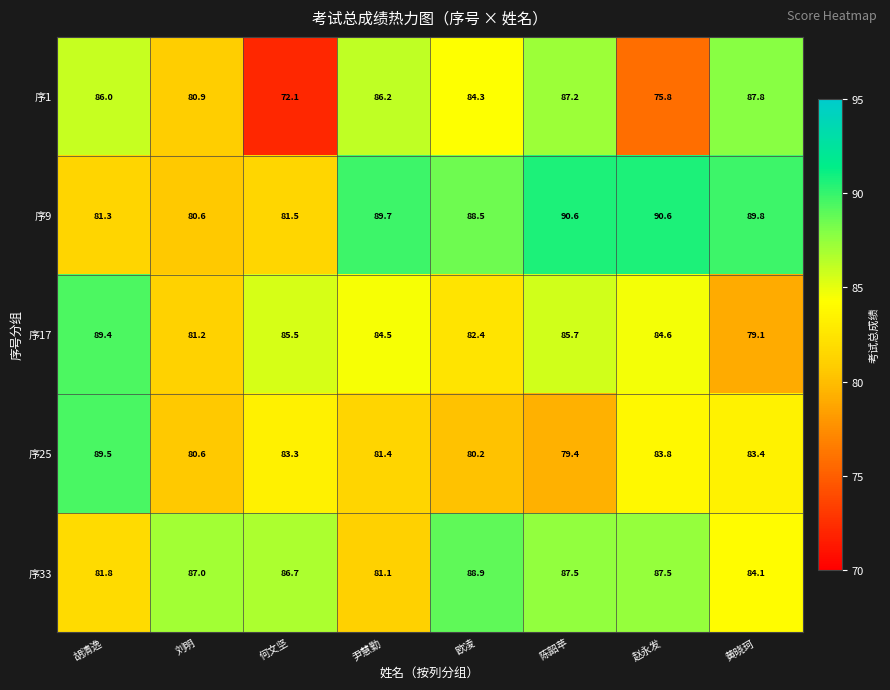

What is the minimum value shown in the chart?

72.1